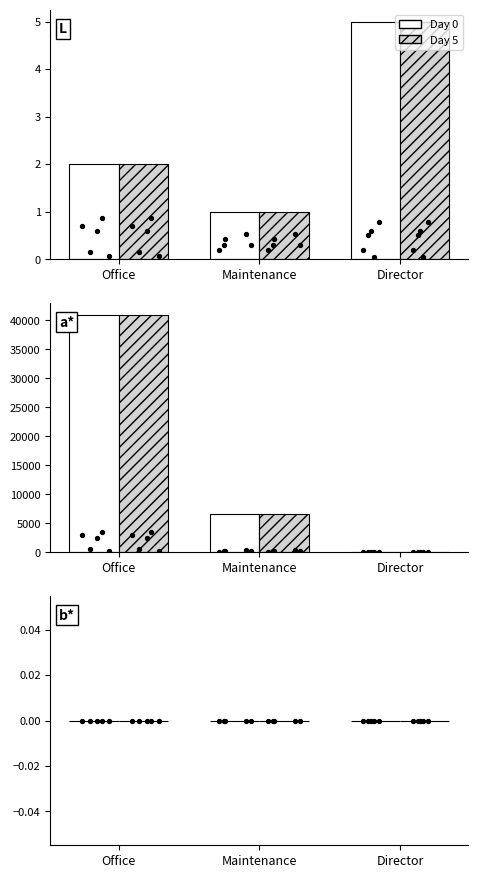

Which series has the largest total across all categories?

Total Wages